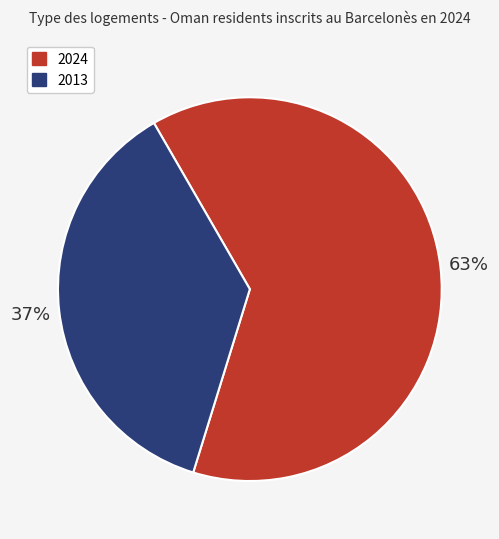

Does any single category account for the majority?

Yes